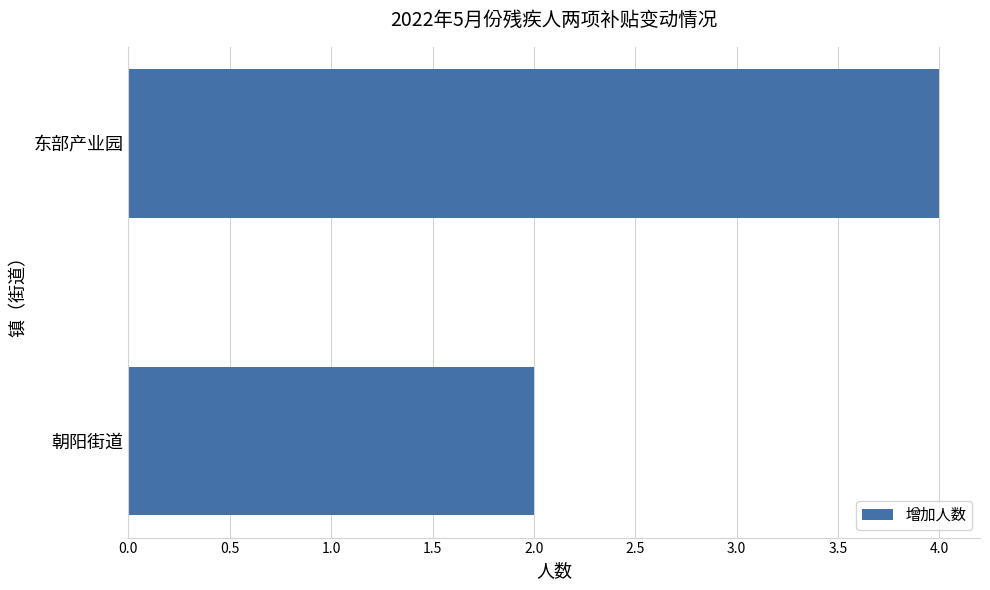

List the labels in order of value, smallest first.

朝阳街道, 东部产业园